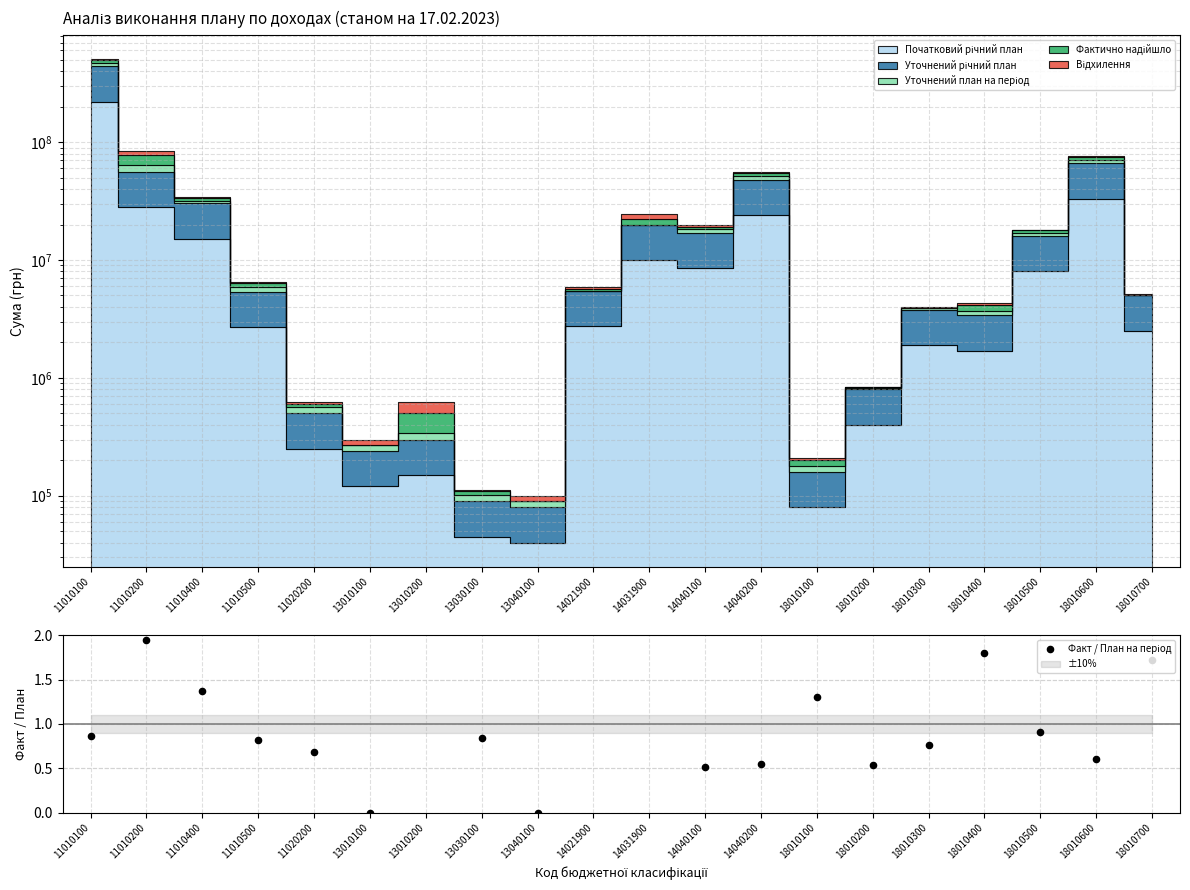

Which has a higher value, 18010600 or 11010200?

11010200